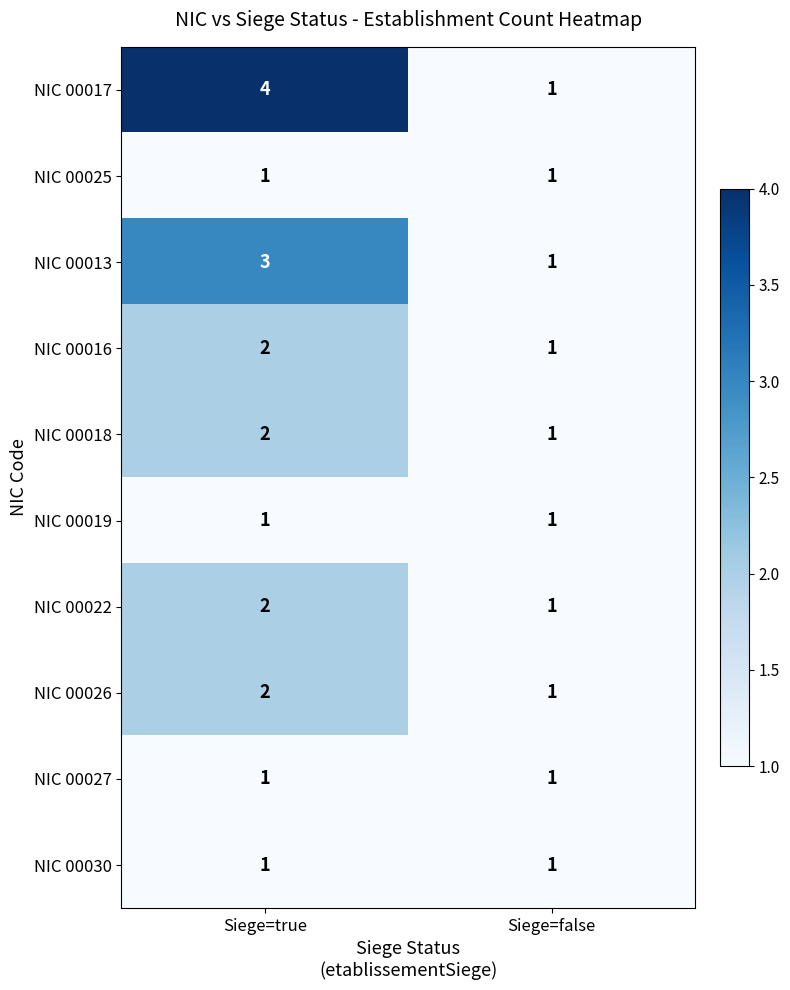

What is the sum of the NIC 00018 values at Siege=false and Siege=true?

3